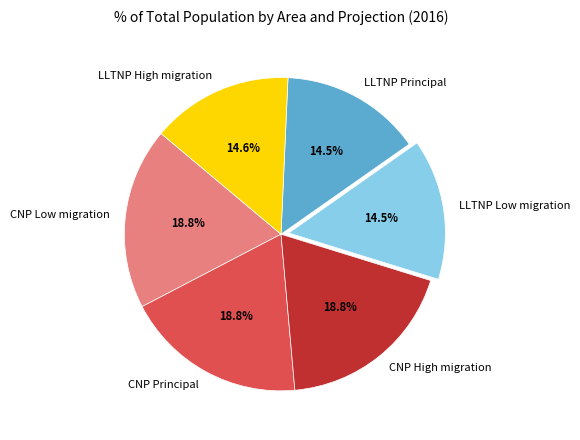

Which has a higher value, LLTNP Low migration or CNP Low migration?

CNP Low migration